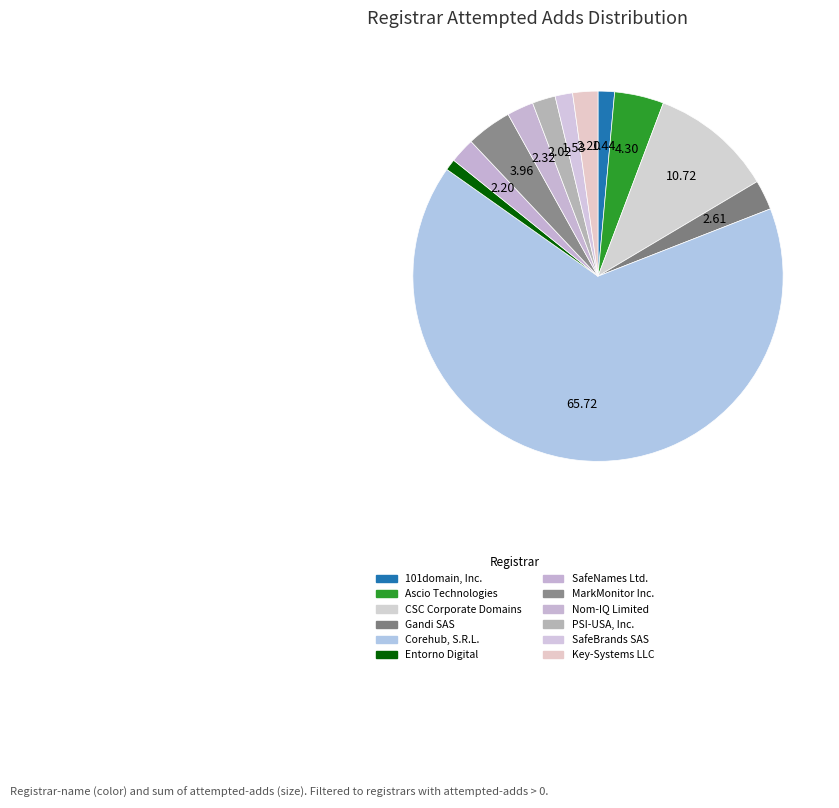

What is the majority slice?

Corehub, S.R.L.